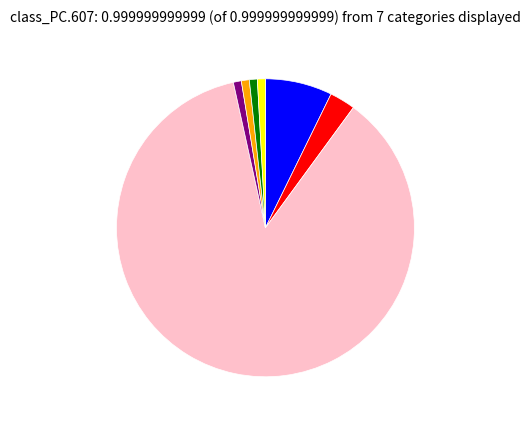

Is there any slice that represents more than half of the pie?

Yes